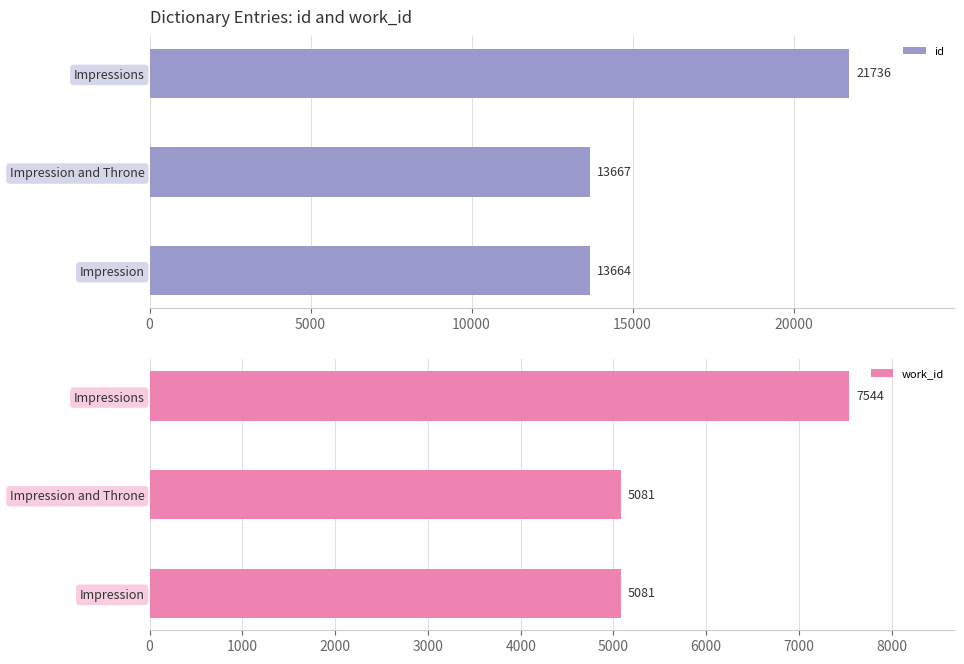

The value of work_id at Impressions is 7544. True or false?

True